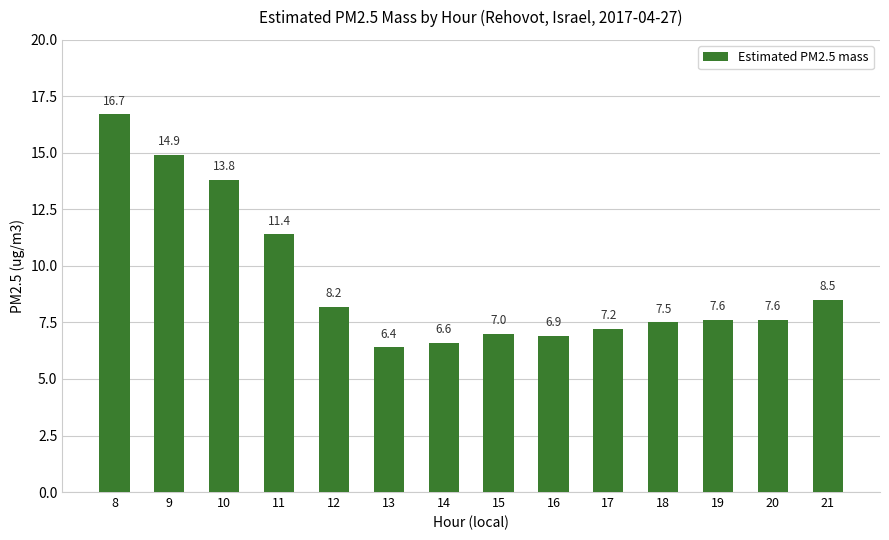

At which label does the data first exceed 7?

8